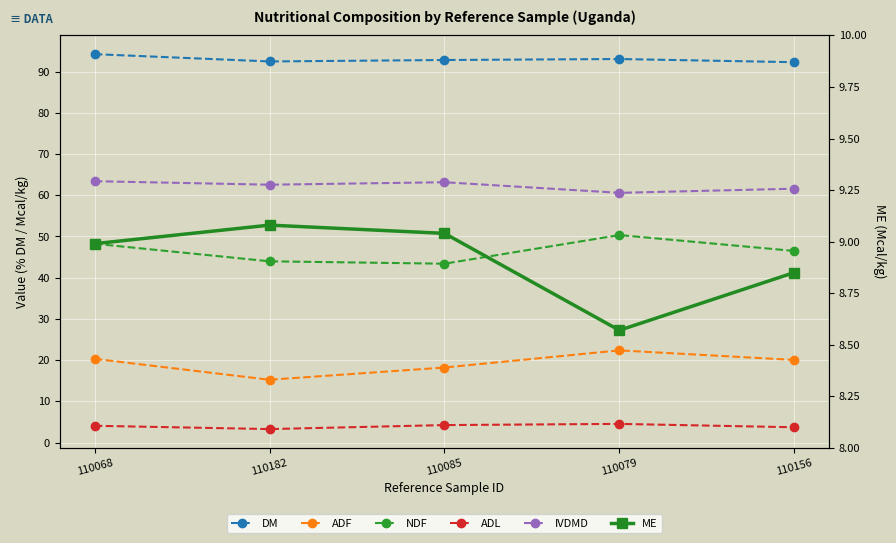

Rank the categories by ADF value from highest to lowest.

110079, 110068, 110156, 110085, 110182